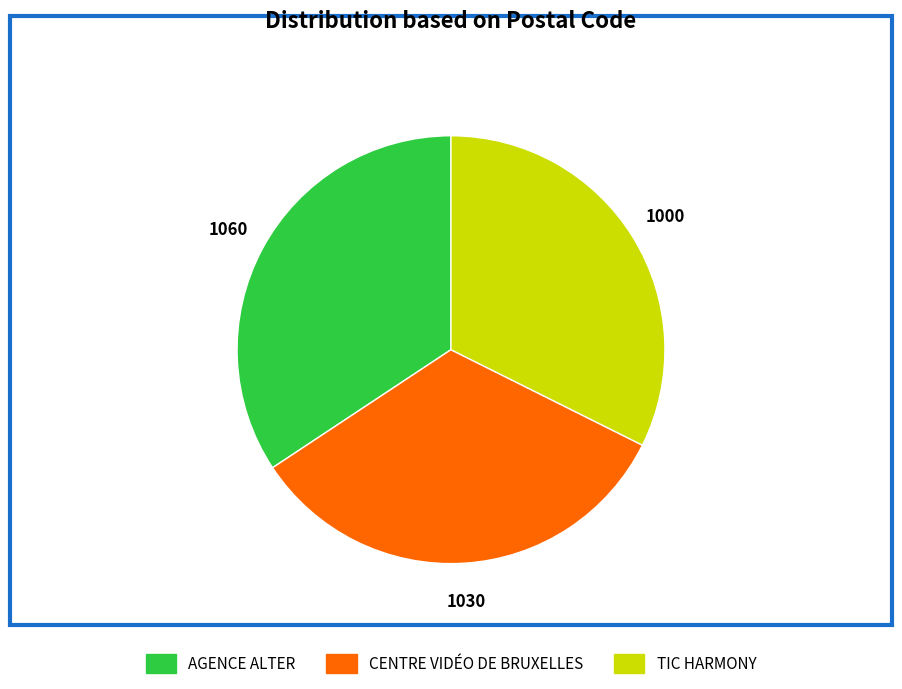

Which category has the smallest portion of the pie?

TIC HARMONY